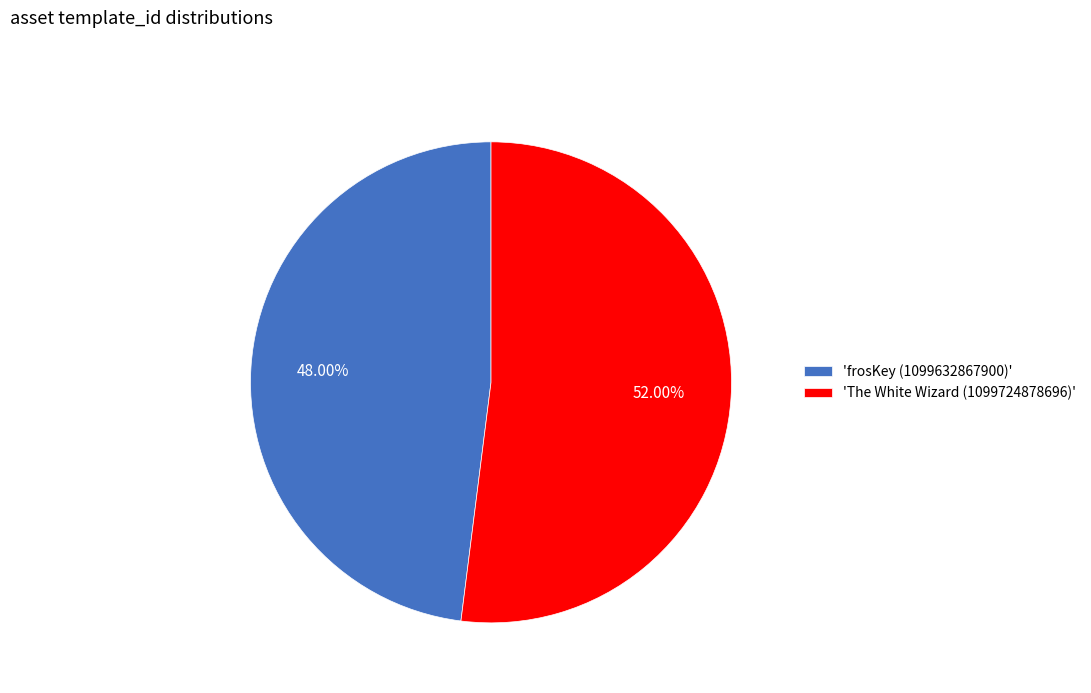

What is the ratio of the value at 'The White Wizard (1099724878696)' to the value at 'frosKey (1099632867900)'?

1.1